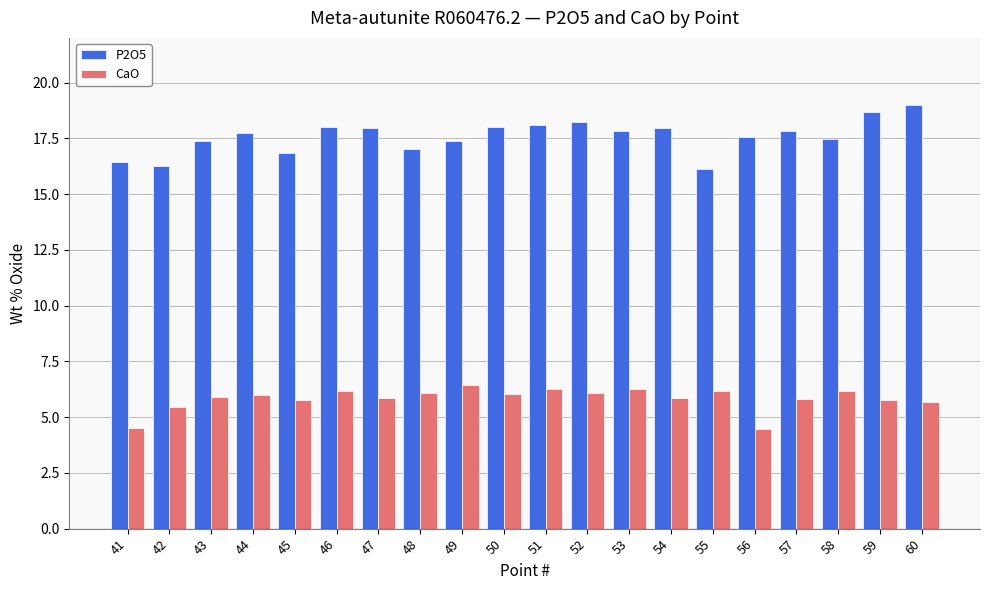

Rank the series by their maximum value, from lowest to highest.

CaO, P2O5